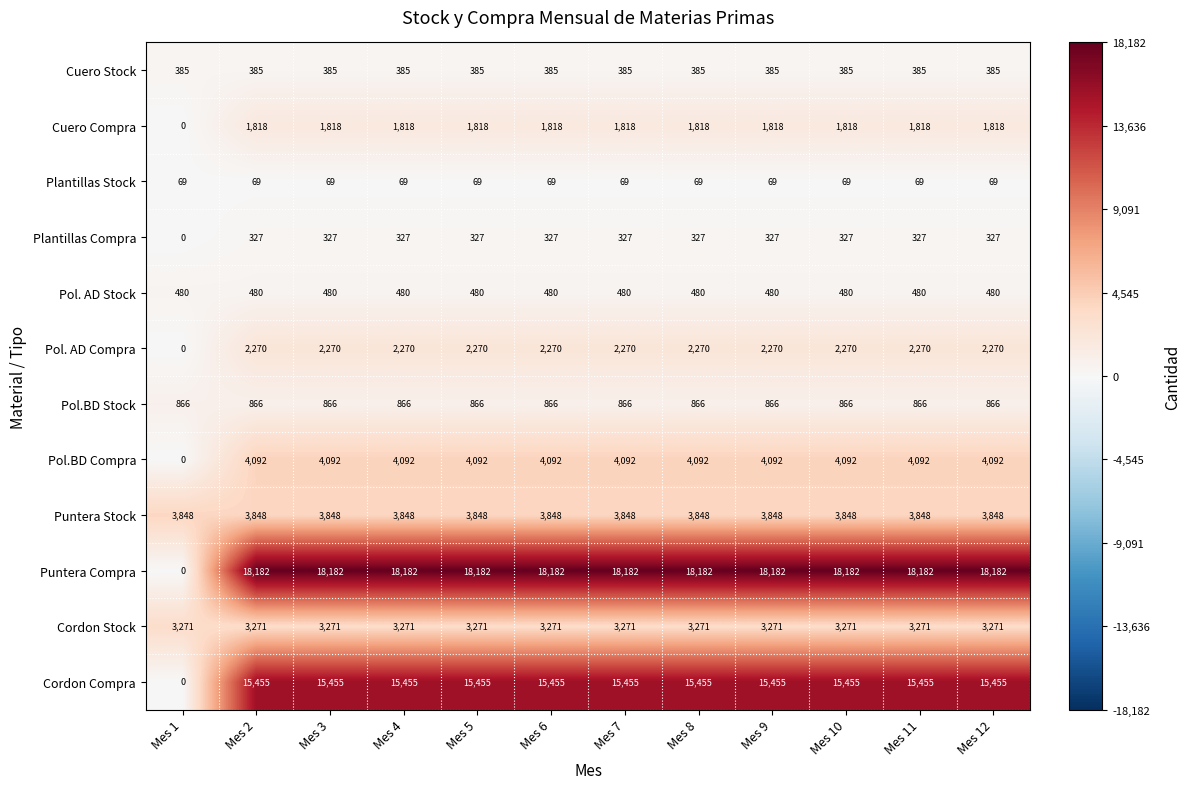

True or false: Puntera Compra has a value of 11916 at Mes 5.

False